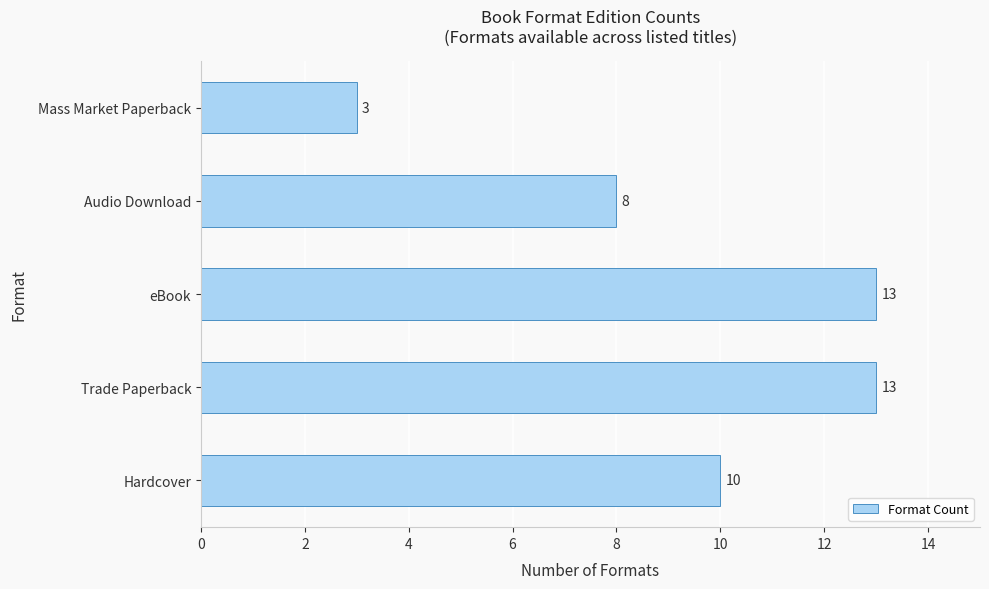

What is the change in value from Hardcover to Mass Market Paperback?

-7